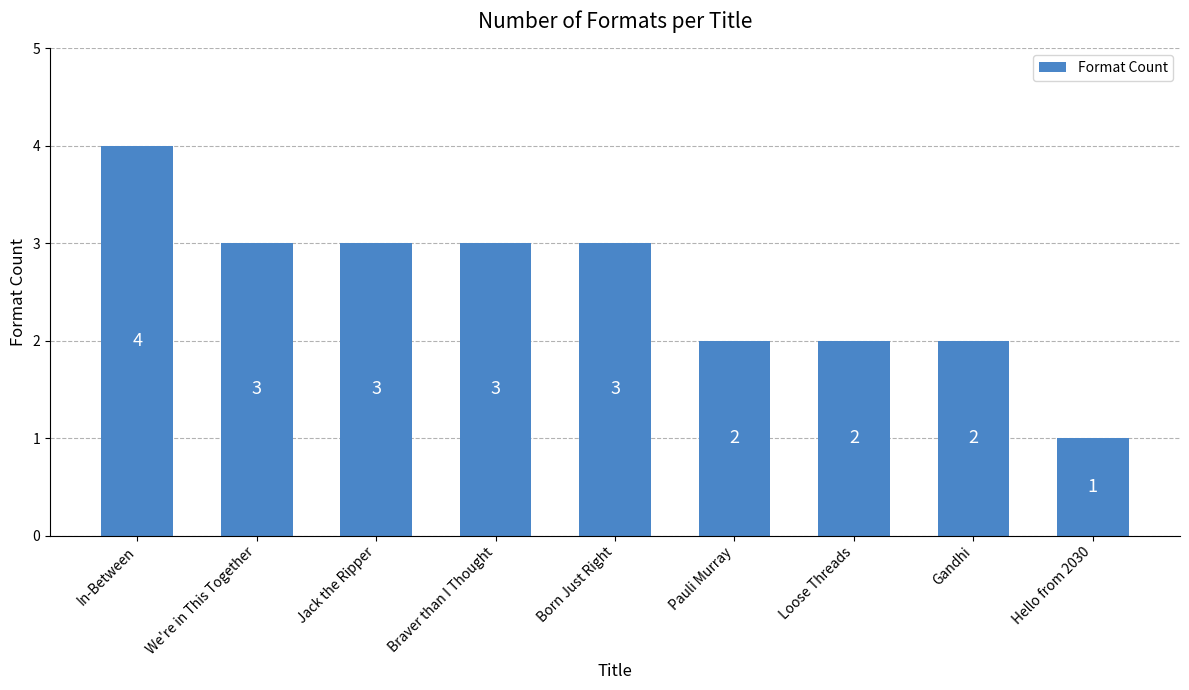

What is the minimum value shown in the chart?

1